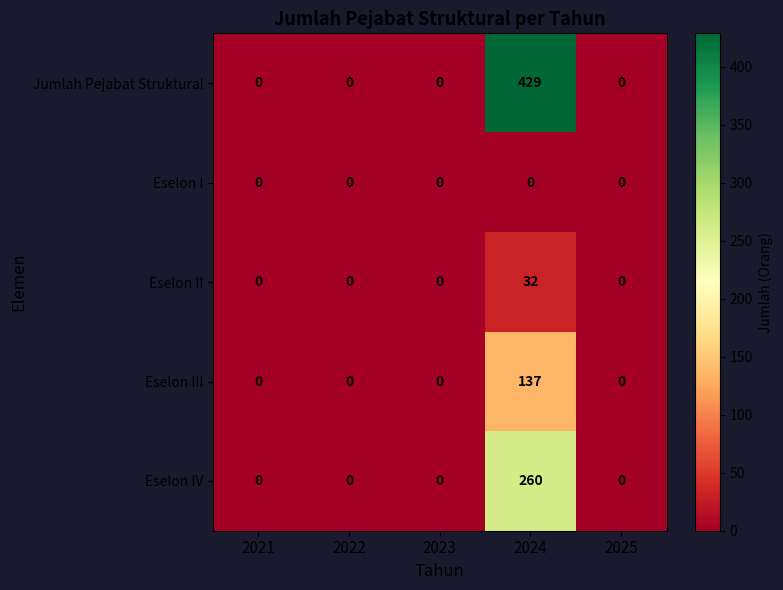

List the series in order of their peak value, lowest first.

Eselon I, Eselon II, Eselon III, Eselon IV, Jumlah Pejabat Struktural